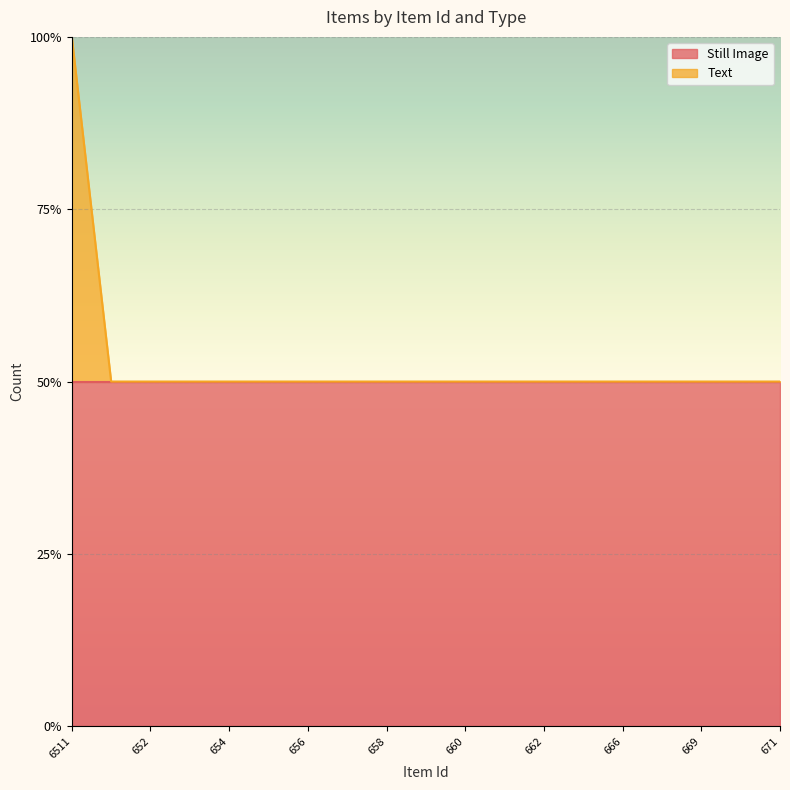

What position from the right is 670?

2